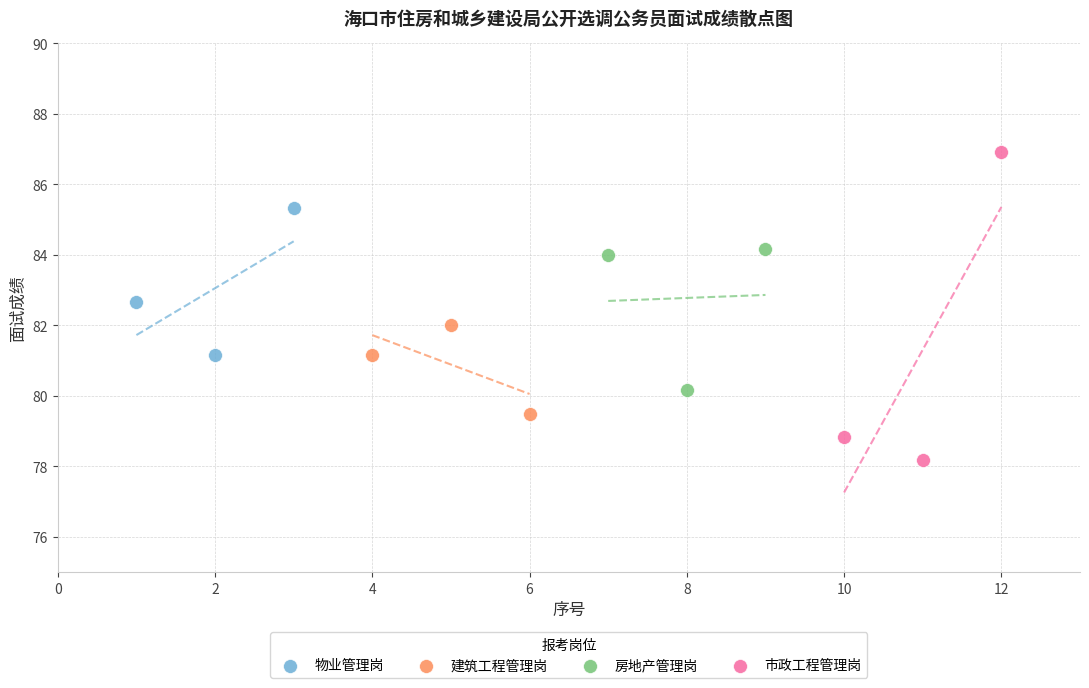

Which series has the largest Y range (max minus min)?

市政工程管理岗